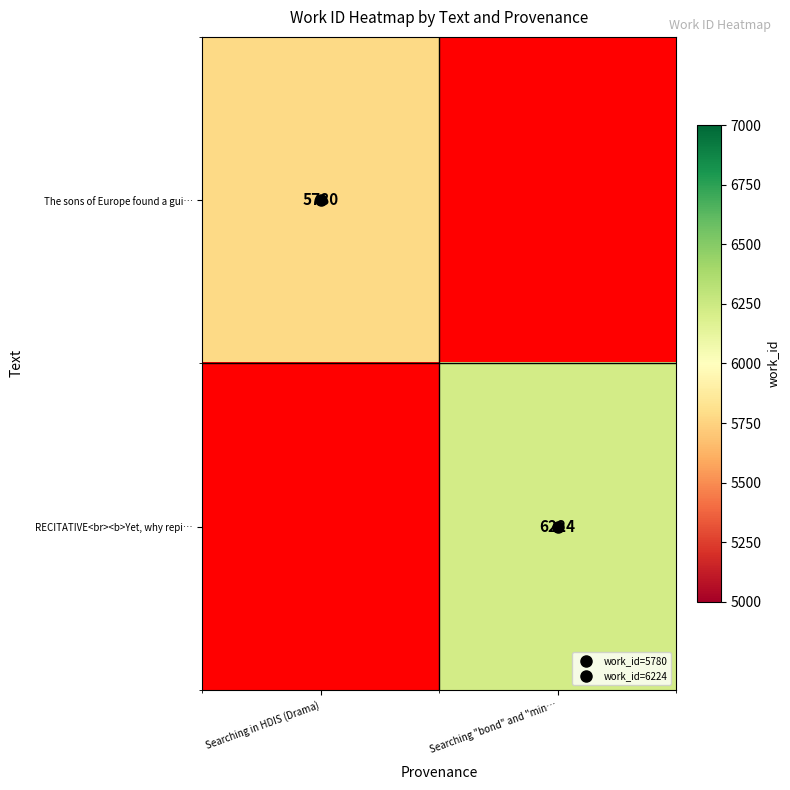

At how many categories does at least one series exceed 6173?

1